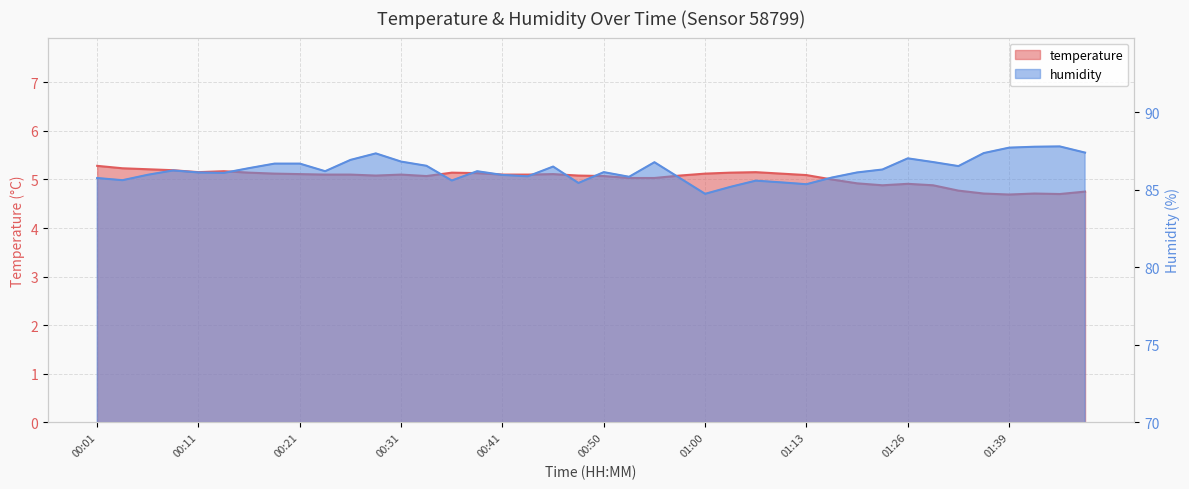

Reading right to left, what are all the values shown in this chart?

temperature: 4.8	4.7	4.7	4.7	4.7	4.8	4.9	4.9	4.9	4.9	5.0	5.1	5.1	5.2	5.1	5.1	5.1	5.0	5.0	5.1	5.1	5.1	5.1	5.1	5.1	5.1	5.1	5.1	5.1	5.1	5.1	5.1	5.1	5.1	5.2	5.2	5.2	5.2	5.2	5.3
humidity: 87.4	87.8	87.8	87.7	87.4	86.5	86.8	87.0	86.3	86.1	85.8	85.4	85.5	85.6	85.2	84.8	85.8	86.8	85.8	86.2	85.5	86.5	85.9	86.0	86.2	85.6	86.6	86.8	87.4	86.9	86.2	86.7	86.7	86.4	86.1	86.1	86.3	86.0	85.6	85.8